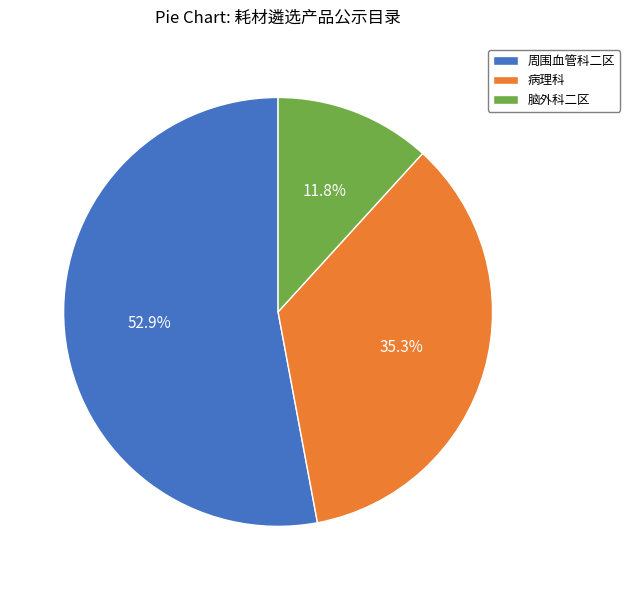

Which slice is the smallest?

脑外科二区